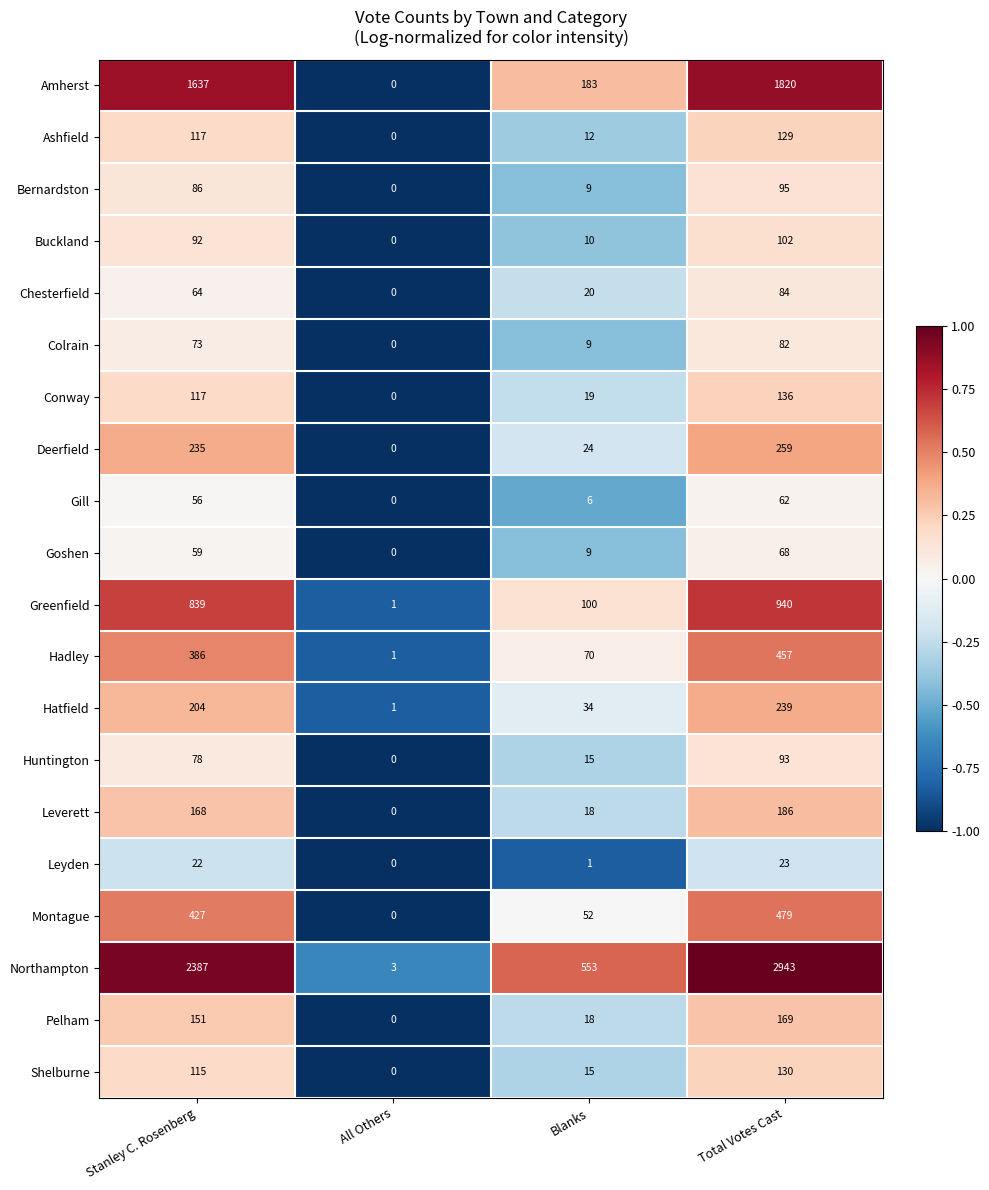

What is the difference between the highest and lowest values at All Others?

3